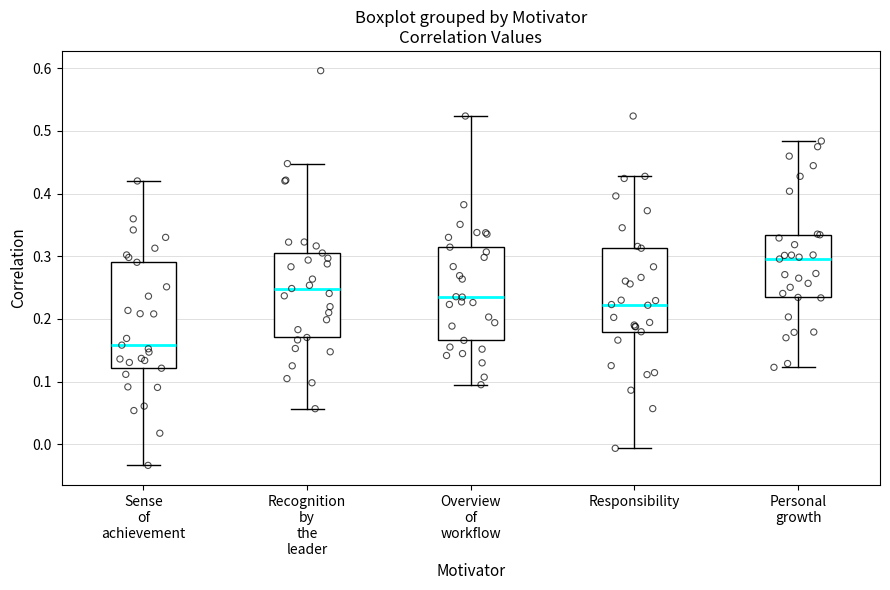

Reading left to right, read every box against the y-axis: the position of its median line, the range the box covers, and the ends of its whiskers. The values are not printed on the chart, so give them approximately, as read against the axis.

Sense of achievement: median 0.16, box 0.12 to 0.29, whiskers -0.03 to 0.42
Recognition by the leader: median 0.25, box 0.17 to 0.31, whiskers 0.06 to 0.45
Overview of workflow: median 0.23, box 0.17 to 0.31, whiskers 0.10 to 0.52
Responsibility: median 0.22, box 0.18 to 0.31, whiskers -0.01 to 0.43
Personal growth: median 0.30, box 0.23 to 0.33, whiskers 0.12 to 0.48